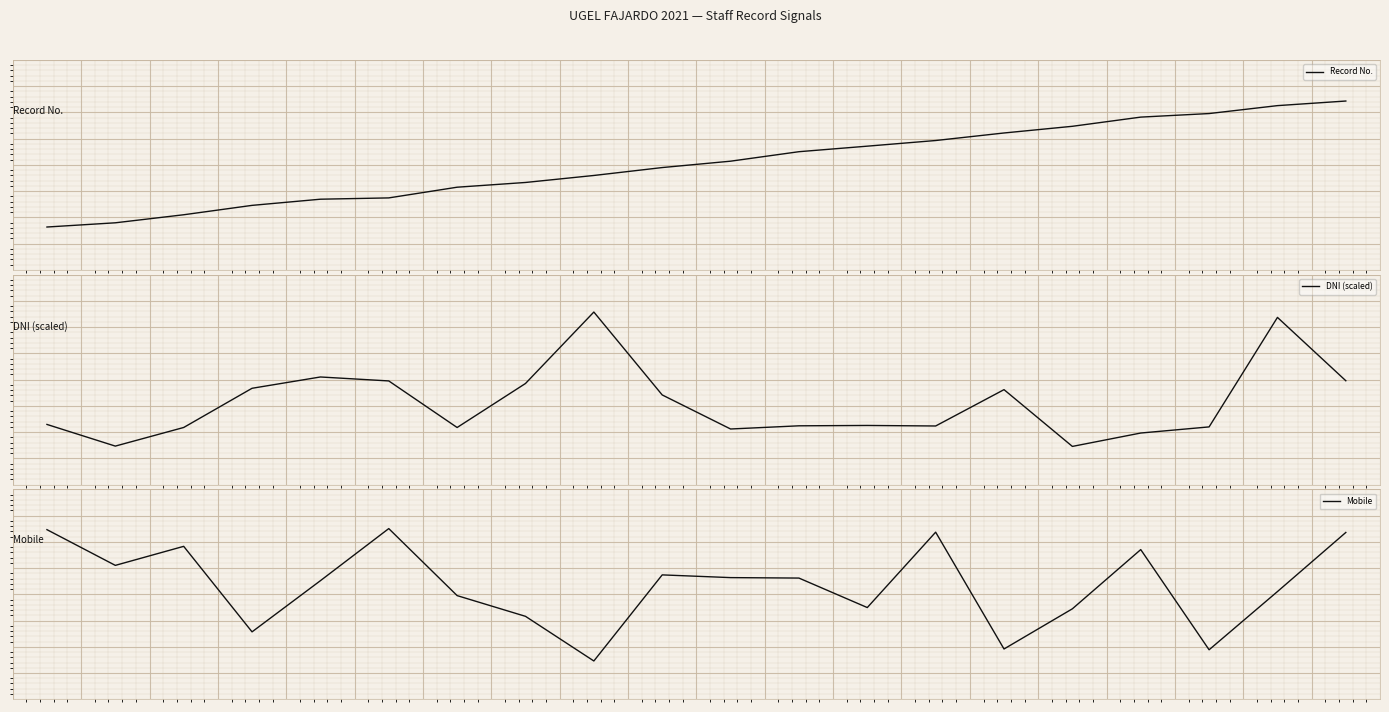

Between 16 and 7, which is larger?

16